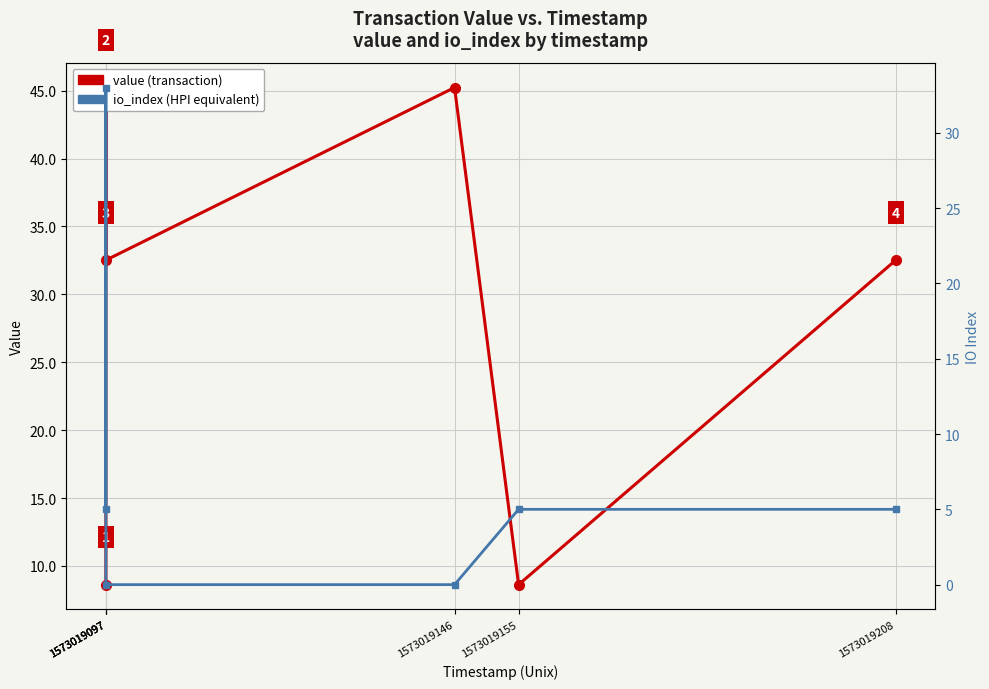

How many categories are shown in the chart?

6